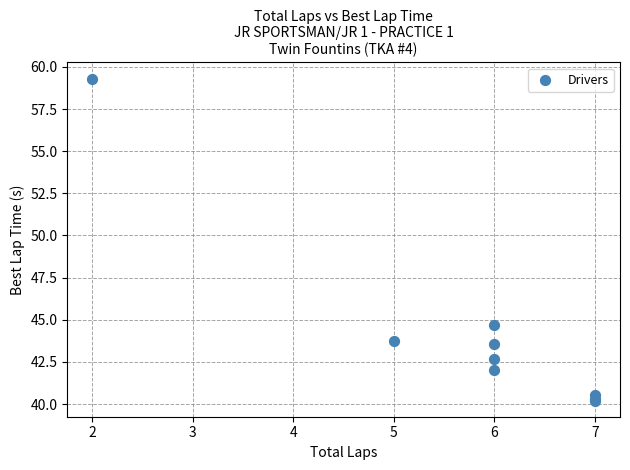

What Y value in the scatter plot is closest to 49?

44.7